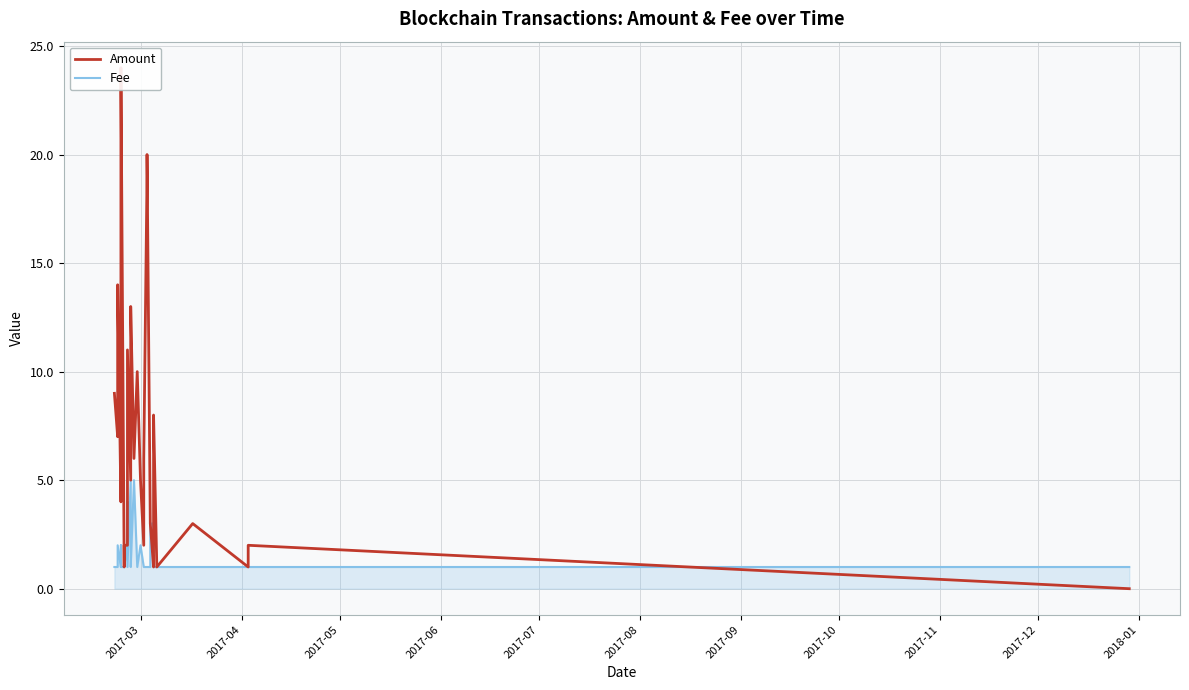

How many data points in Amount are less than 4?

18